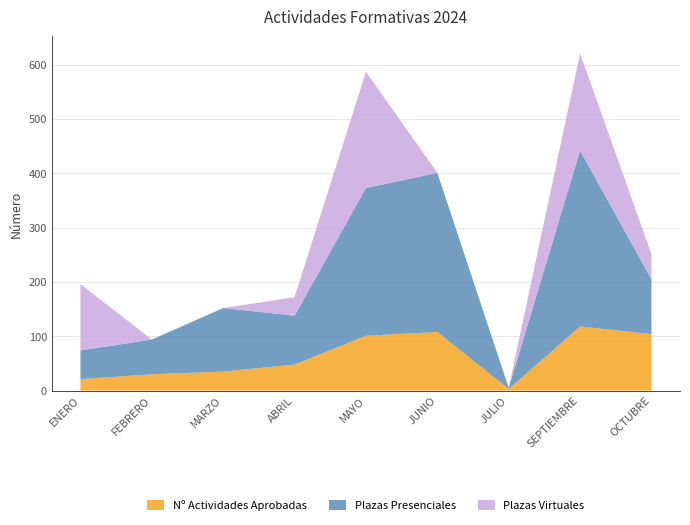

Reading left to right, what are all the values shown in this chart?

Nº Actividades Aprobadas: ENERO=21	FEBRERO=30	MARZO=35	ABRIL=48	MAYO=101	JUNIO=108	JULIO=3	SEPTIEMBRE=118	OCTUBRE=104
Plazas Presenciales: ENERO=53	FEBRERO=64	MARZO=117	ABRIL=90	MAYO=272	JUNIO=293	JULIO=2	SEPTIEMBRE=324	OCTUBRE=101
Plazas Virtuales: ENERO=122	FEBRERO=0	MARZO=0	ABRIL=34	MAYO=214	JUNIO=0	JULIO=0	SEPTIEMBRE=179	OCTUBRE=46